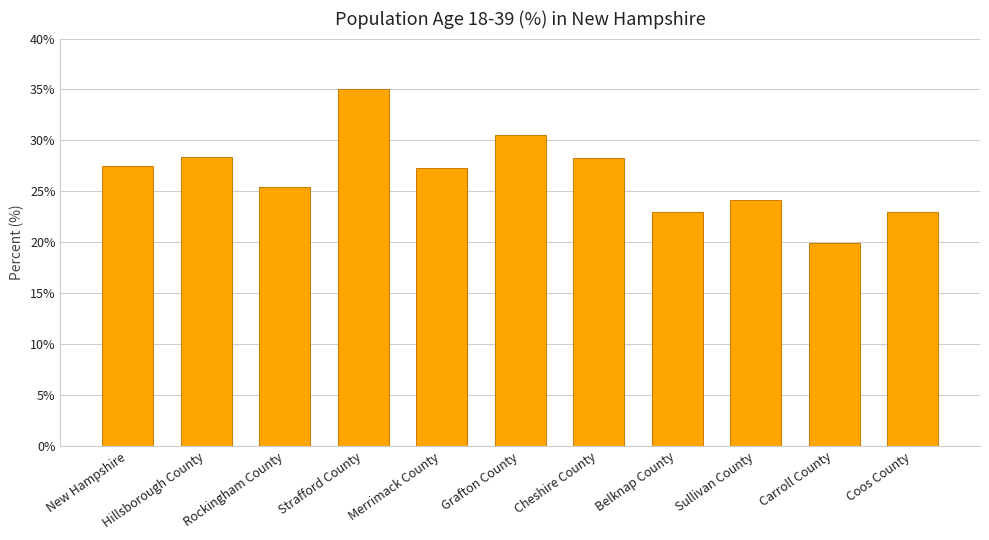

Read the value at Hillsborough County.

28.4